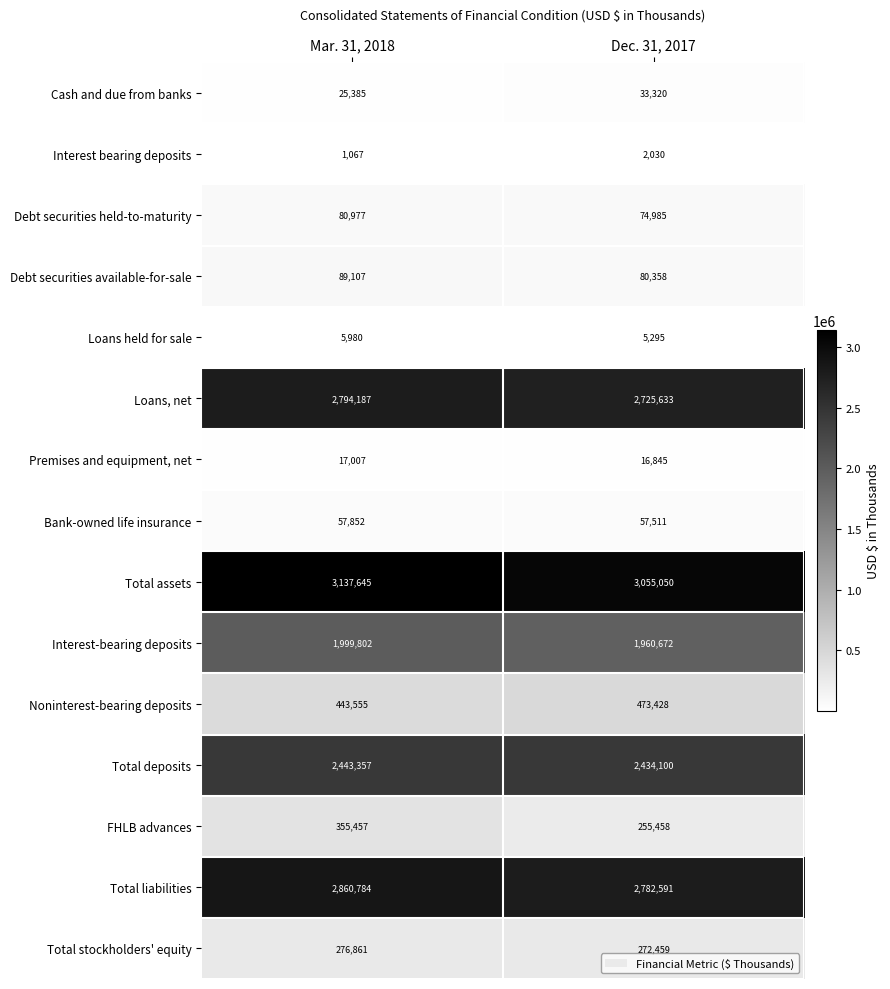

Which series has the largest range (max minus min)?

FHLB advances